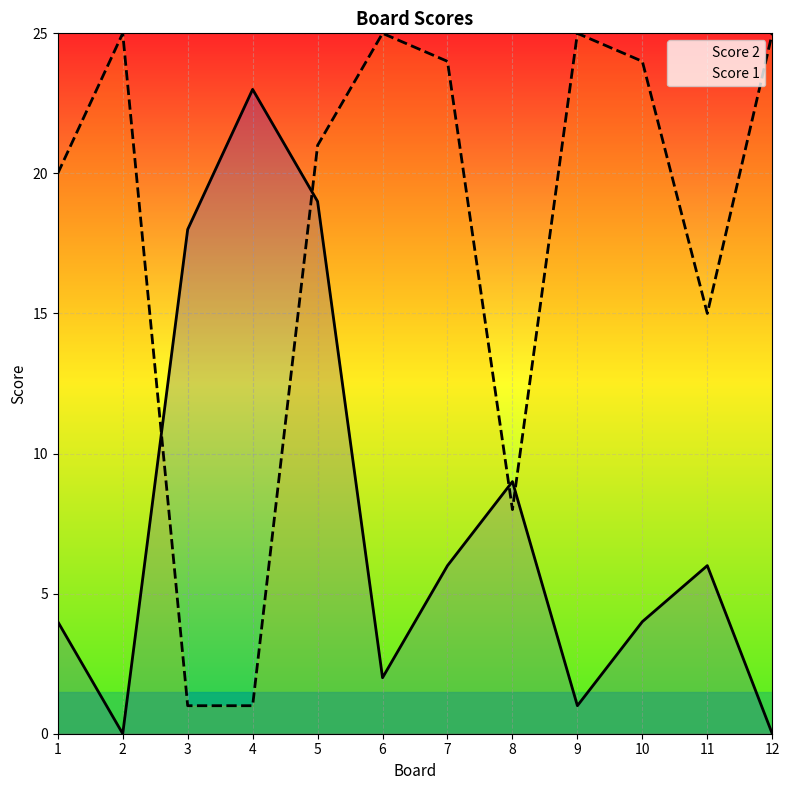

What is the difference between the second highest and minimum values in the Score 2 series?

19